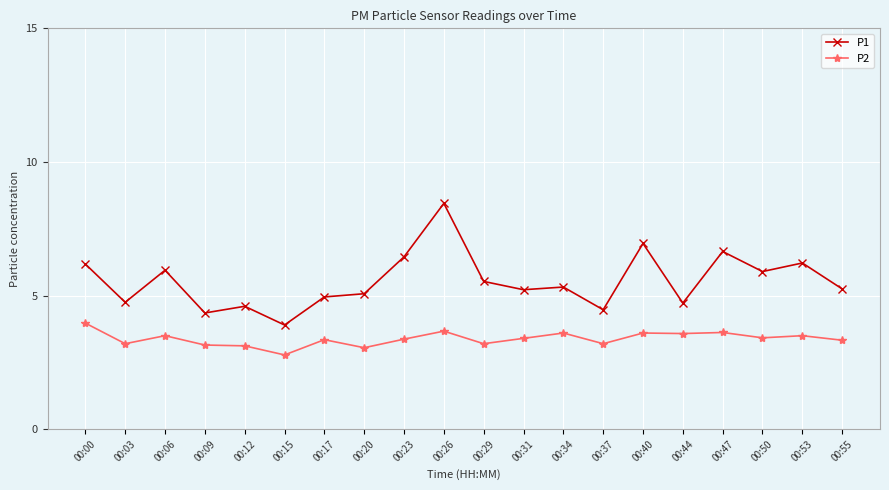

True or false: P2 and P1 intersect in this chart.

False